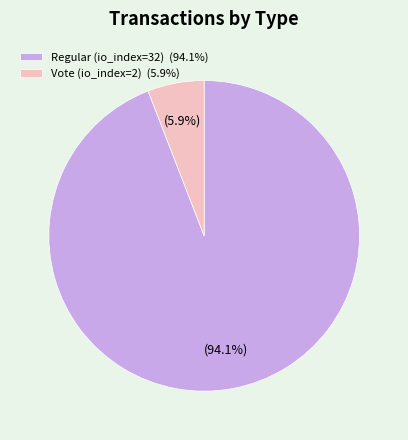

Does Vote (io_index=2) account for over 50% of the chart?

No